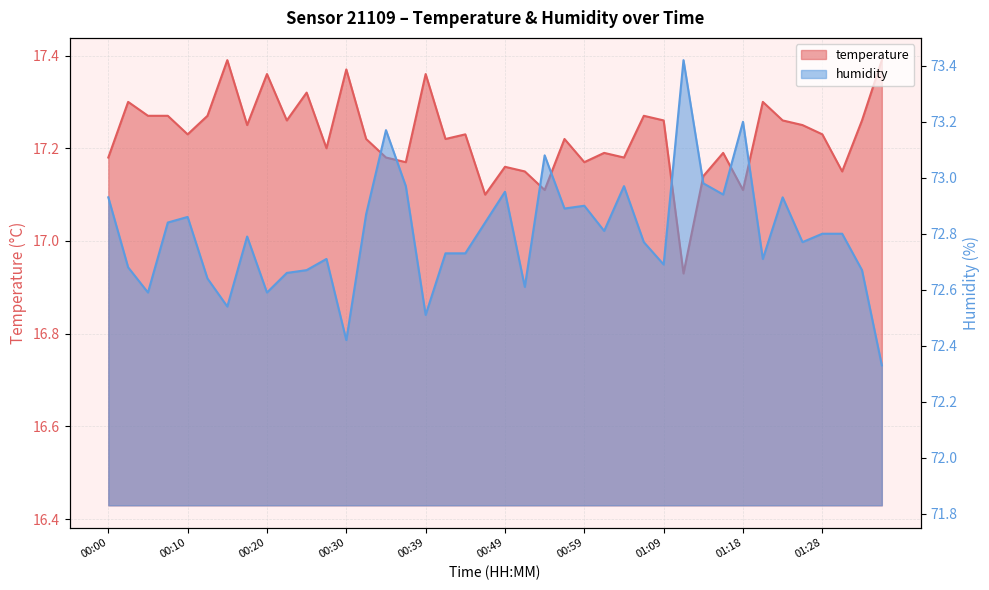

Does the chart have visible grid lines?

Yes